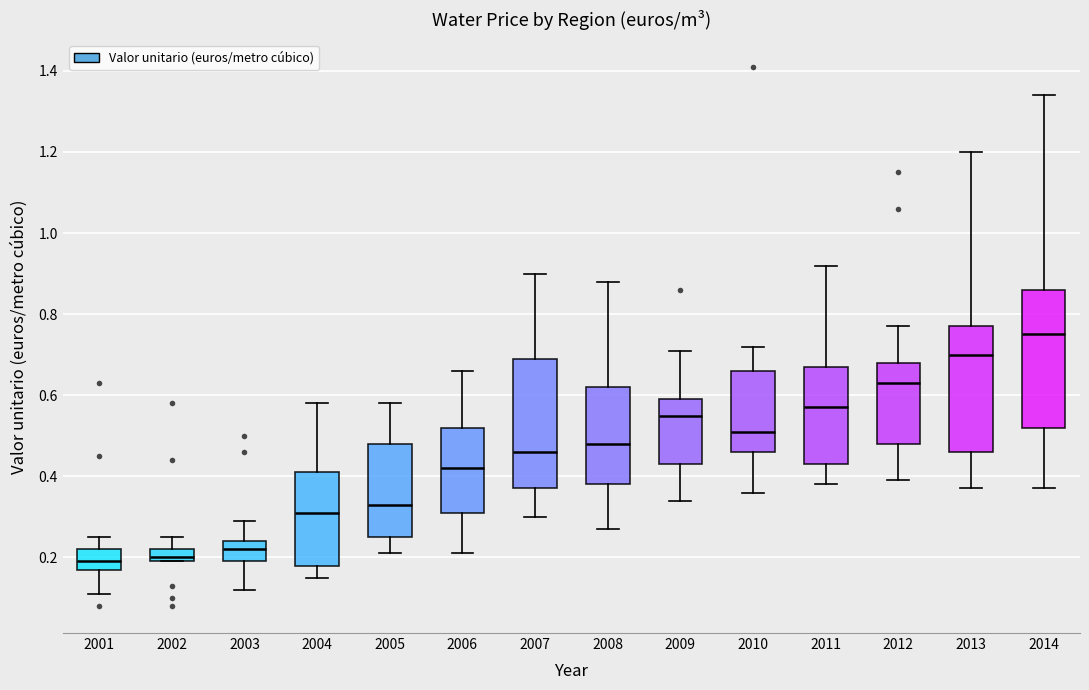

Reading left to right, read every box against the y-axis: the position of its median line, the range the box covers, and the ends of its whiskers. The values are not printed on the chart, so give them approximately, as read against the axis.

2001: median 0.20, box 0.18 to 0.22, whiskers 0.12 to 0.26
2002: median 0.20 (just above the box's lower edge), box 0.20 to 0.22, whiskers 0.20 to 0.26
2003: median 0.22, box 0.20 to 0.24, whiskers 0.12 to 0.30
2004: median 0.32, box 0.18 to 0.42, whiskers 0.16 to 0.58
2005: median 0.34, box 0.26 to 0.48, whiskers 0.22 to 0.58
2006: median 0.42, box 0.32 to 0.52, whiskers 0.22 to 0.66
2007: median 0.46, box 0.38 to 0.70, whiskers 0.30 to 0.90
2008: median 0.48, box 0.38 to 0.62, whiskers 0.28 to 0.88
2009: median 0.56, box 0.44 to 0.60, whiskers 0.34 to 0.72
2010: median 0.52, box 0.46 to 0.66, whiskers 0.36 to 0.72
2011: median 0.58, box 0.44 to 0.68, whiskers 0.38 to 0.92
2012: median 0.64, box 0.48 to 0.68, whiskers 0.40 to 0.78
2013: median 0.70, box 0.46 to 0.78, whiskers 0.38 to 1.20
2014: median 0.76, box 0.52 to 0.86, whiskers 0.38 to 1.34